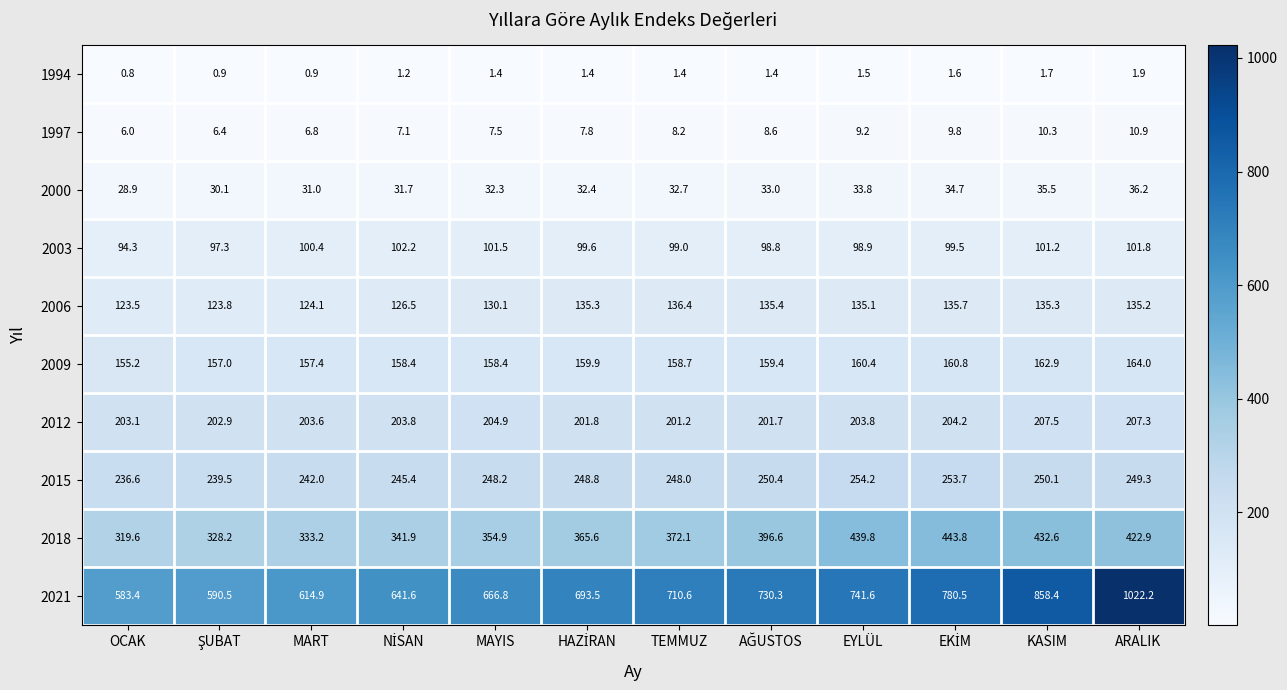

How many categories are shown in the chart?

12